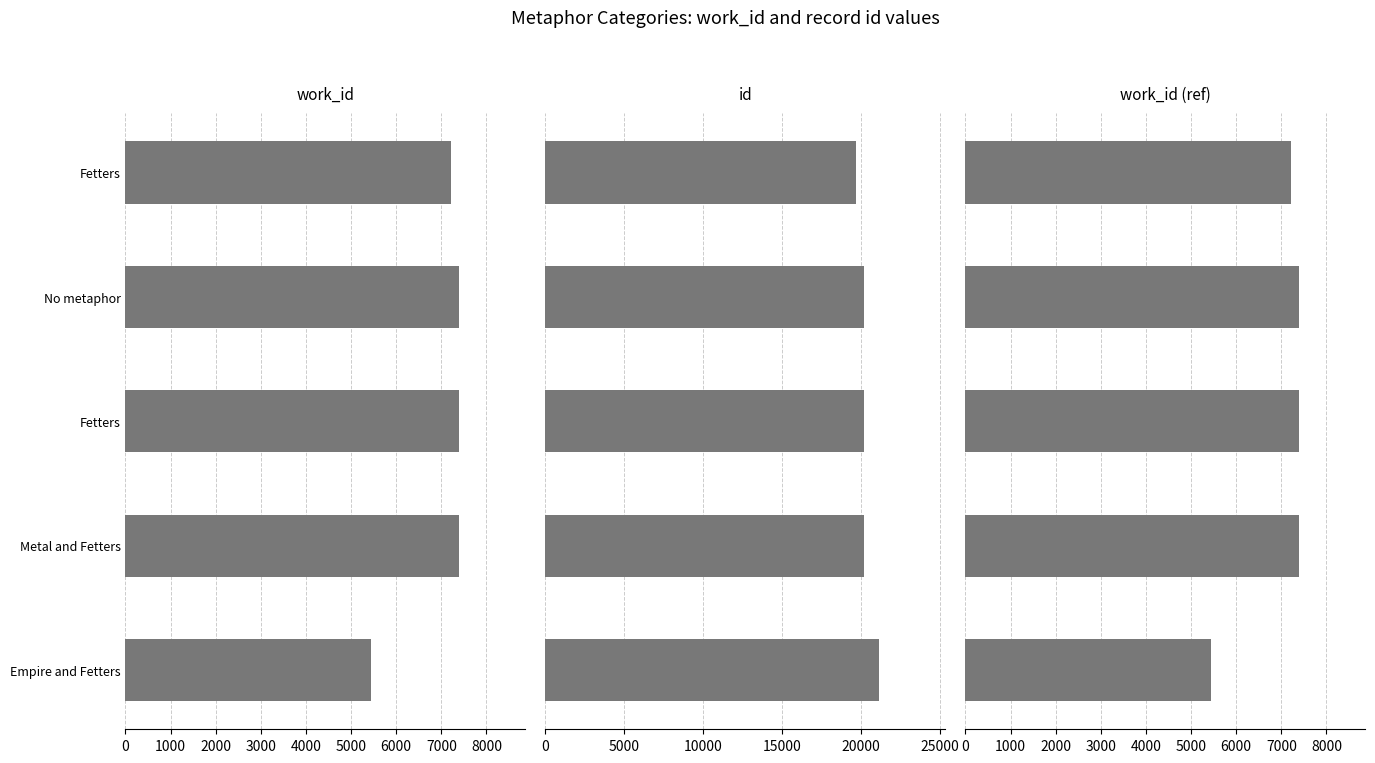

At Fetters, list the series in order from largest to smallest.

id, work_id, work_id (ref)